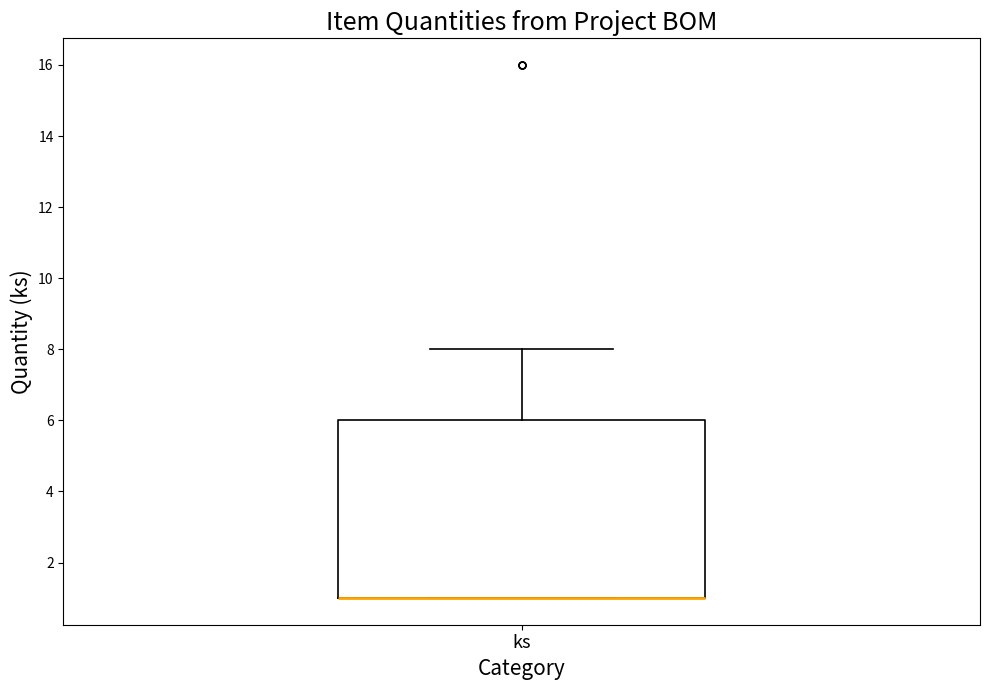

Transcribe this box plot: give where the median line is, the range the box spans, and where the two whiskers end, as read against the y-axis. The values are not printed on the chart, so give them approximately, as read against the axis.

median 1 (drawn on the box's lower edge), box 1 to 6, whiskers 1 to 8